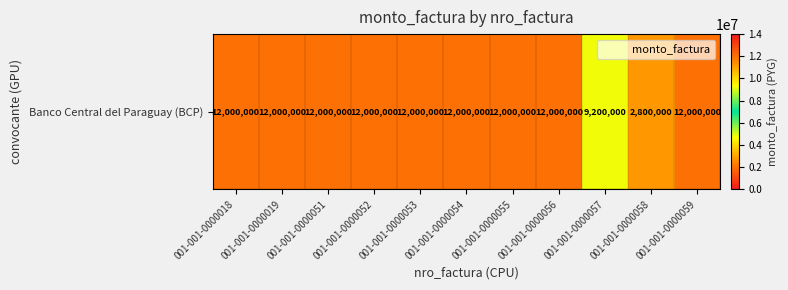

Rank the categories by value from highest to lowest.

001-001-0000018, 001-001-0000019, 001-001-0000051, 001-001-0000052, 001-001-0000053, 001-001-0000054, 001-001-0000055, 001-001-0000056, 001-001-0000059, 001-001-0000057, 001-001-0000058